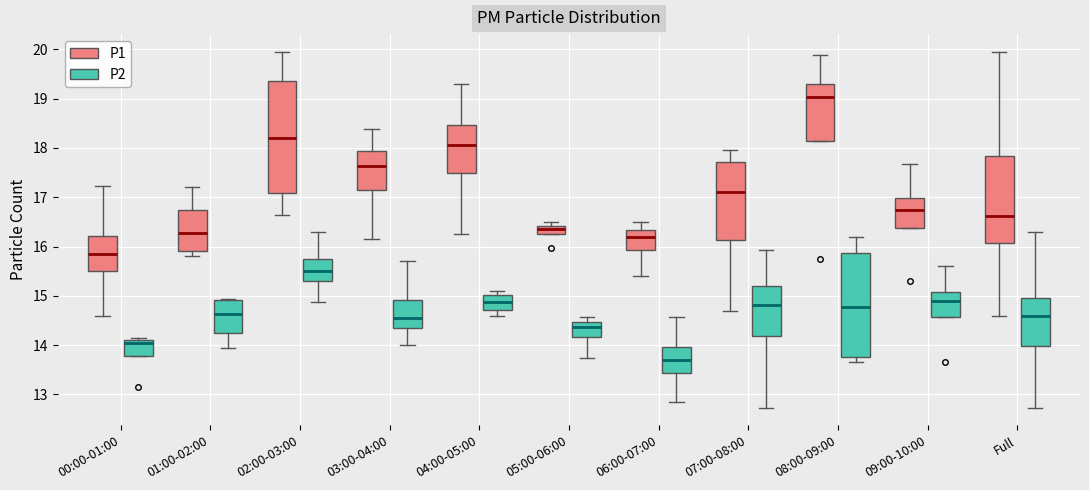

Which box is the tallest, from its lower edge to its upper edge?

02:00-03:00 (P1)